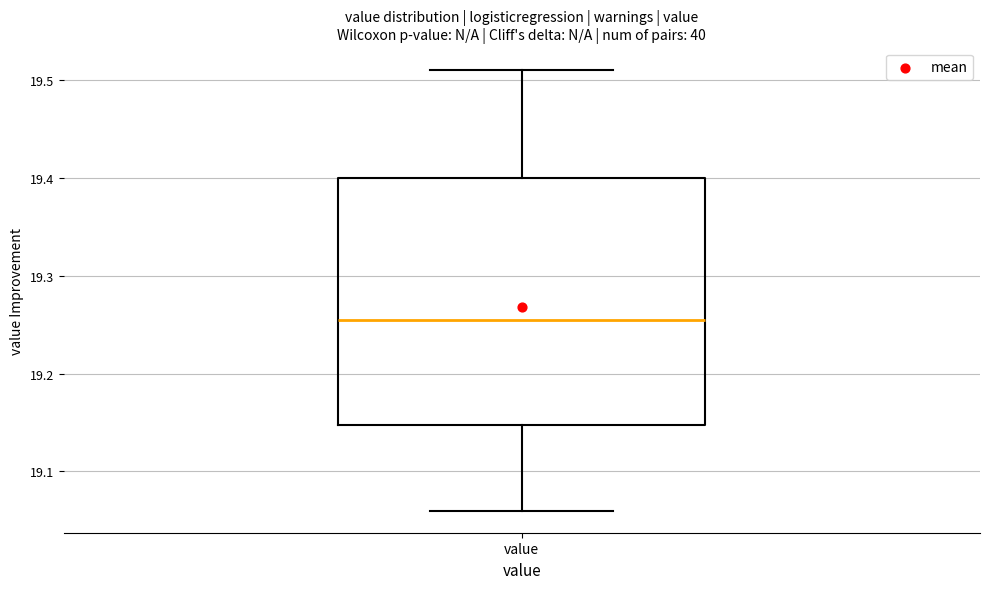

Where is the upper edge of the box for value on the y-axis? The values are not printed on the chart, so give them approximately, as read against the axis.

19.40